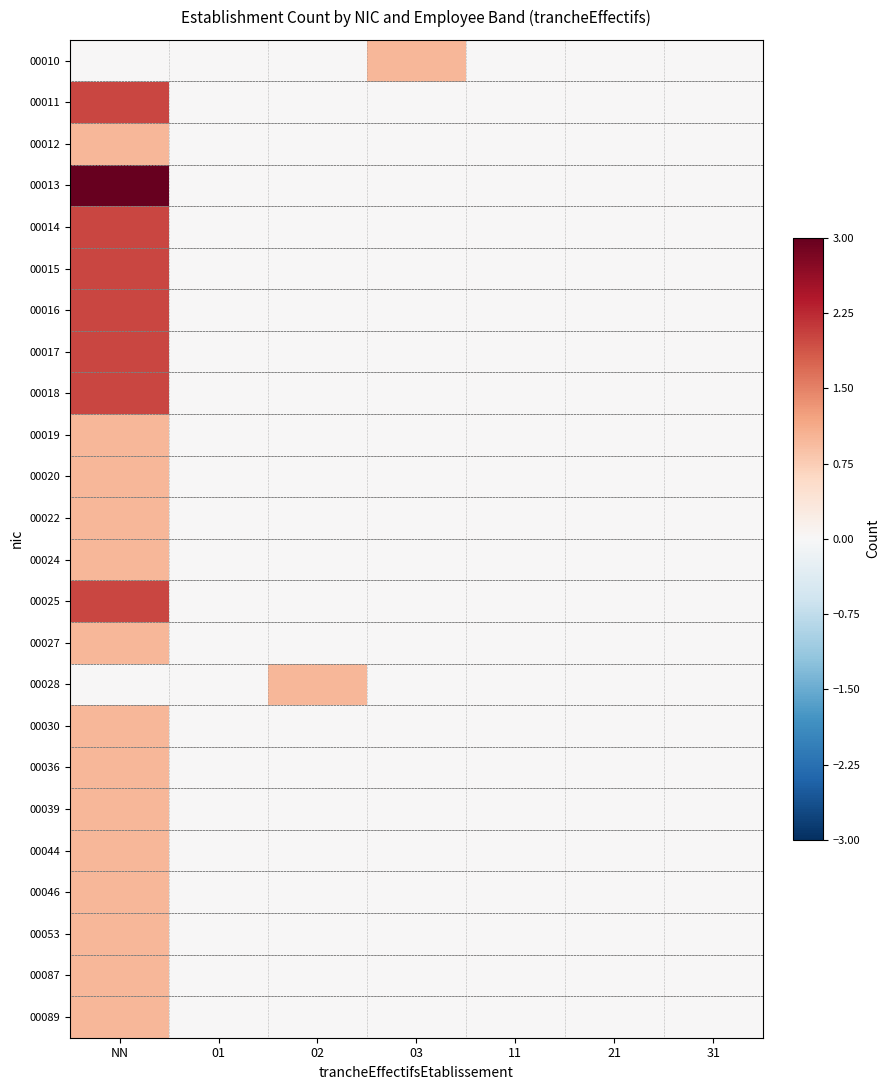

At 03, list the series in order from smallest to largest.

00011, 00012, 00013, 00014, 00015, 00016, 00017, 00018, 00019, 00020, 00022, 00024, 00025, 00027, 00028, 00030, 00036, 00039, 00044, 00046, 00053, 00087, 00089, 00010